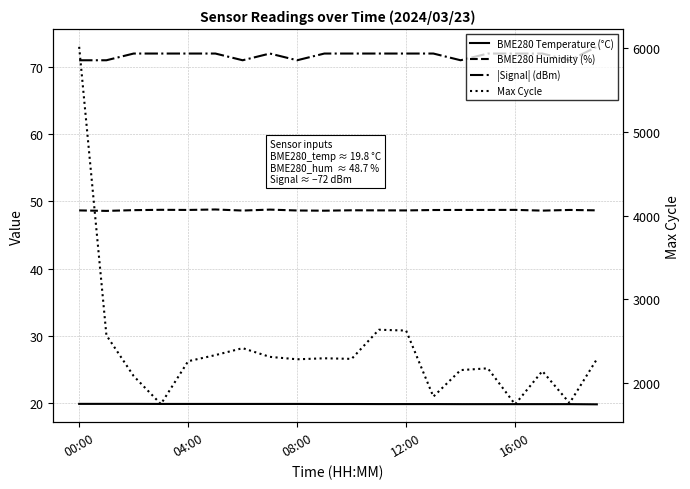

True or false: |Signal| (dBm) has a value of 99.7 at 17.

False